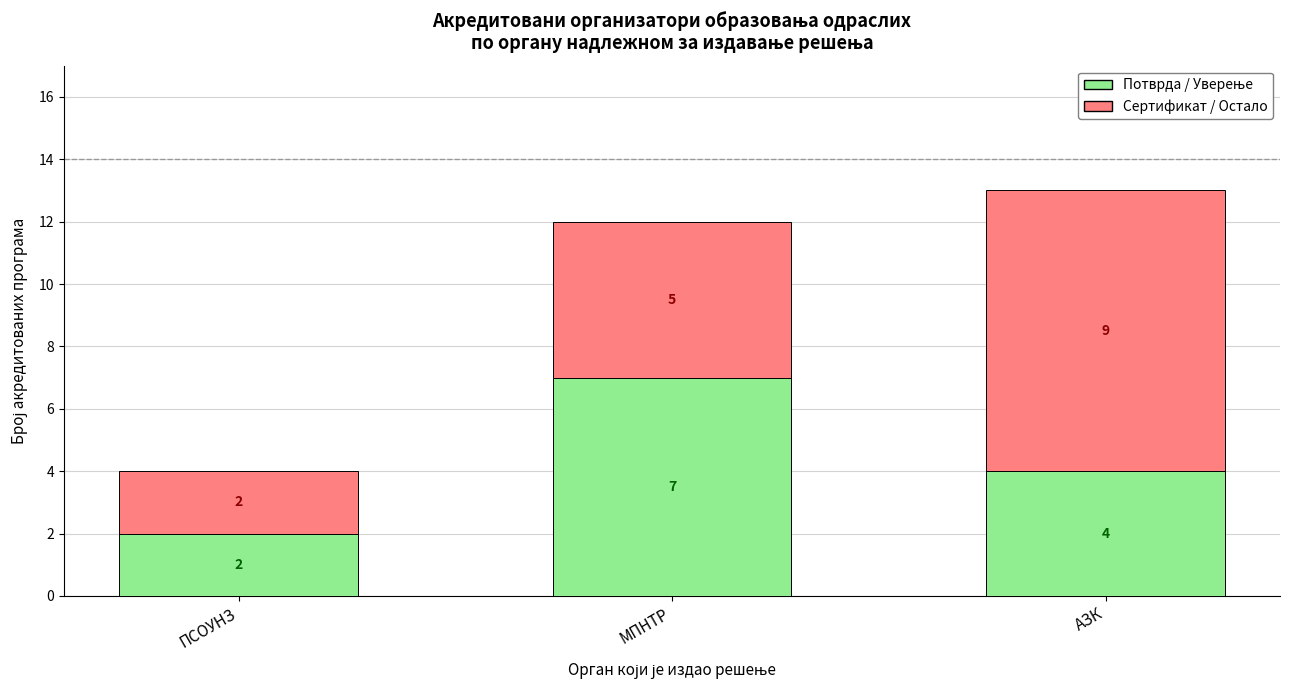

At which category is the sum across all series the highest?

АЗК